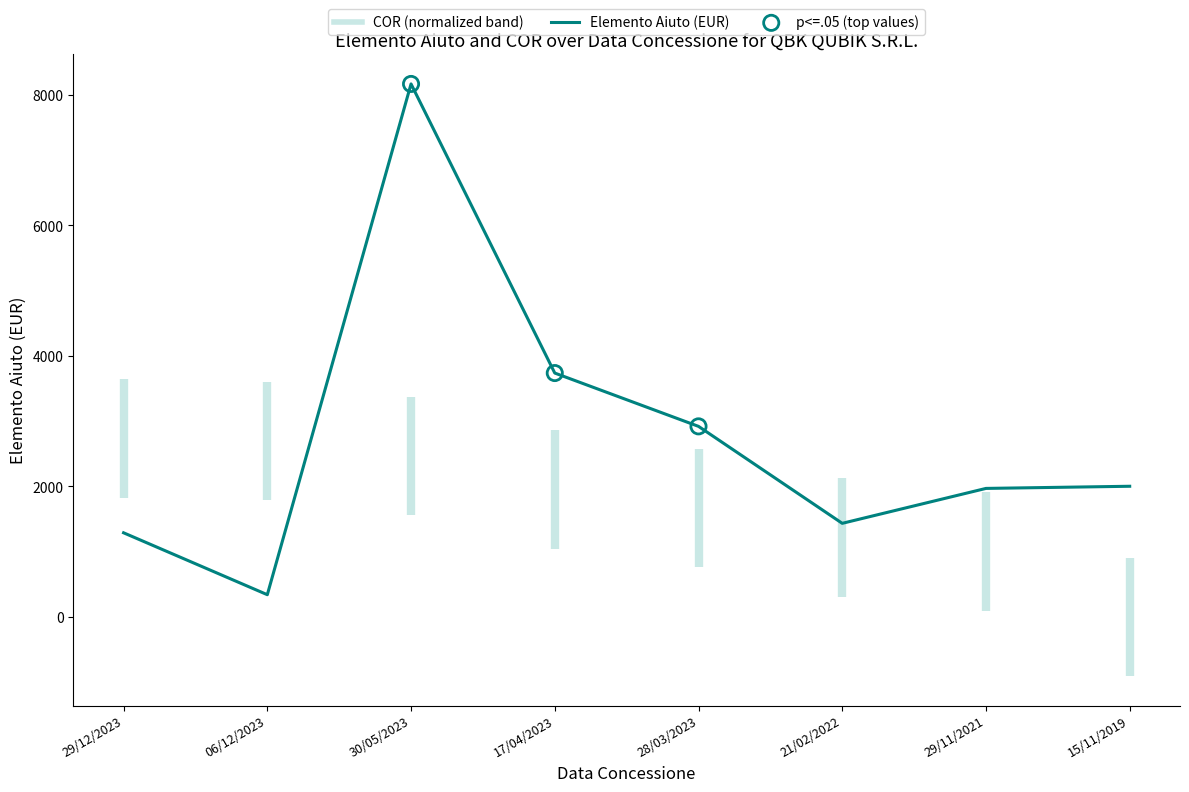

Approximately how many times larger is the value at 17/04/2023 compared to 29/12/2023?

2.9